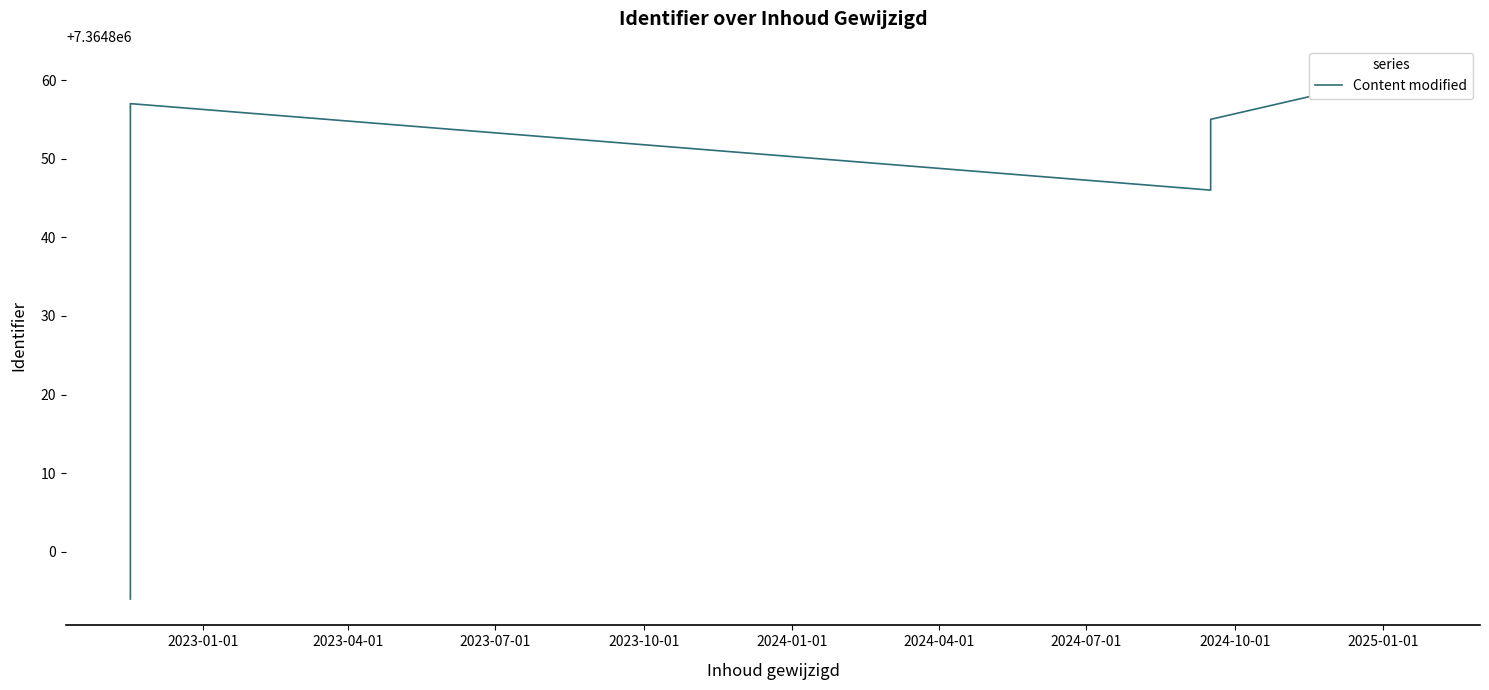

What is the value of the 33rd point from the left?

7364851